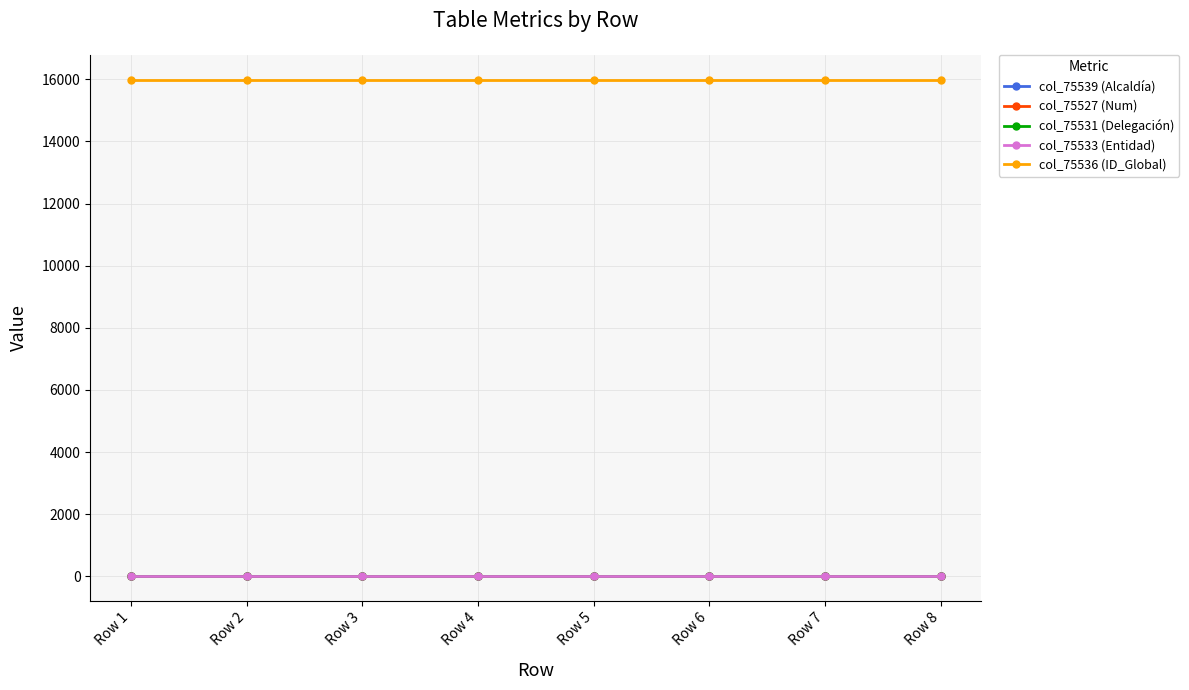

True or false: col_75531 (Delegación) and col_75539 (Alcaldía) intersect in this chart.

False